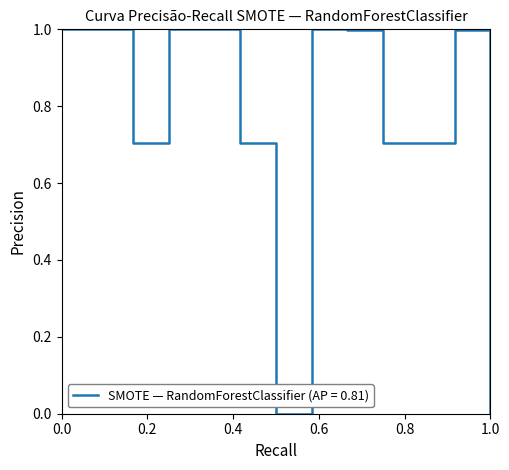

What is the difference between the maximum and minimum values?

1.0